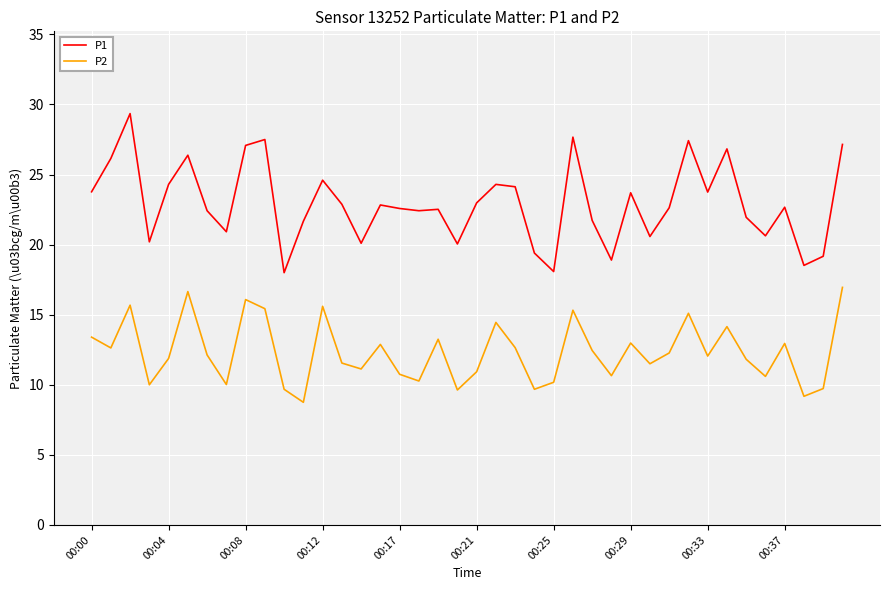

Which series has the largest range (max minus min)?

P1